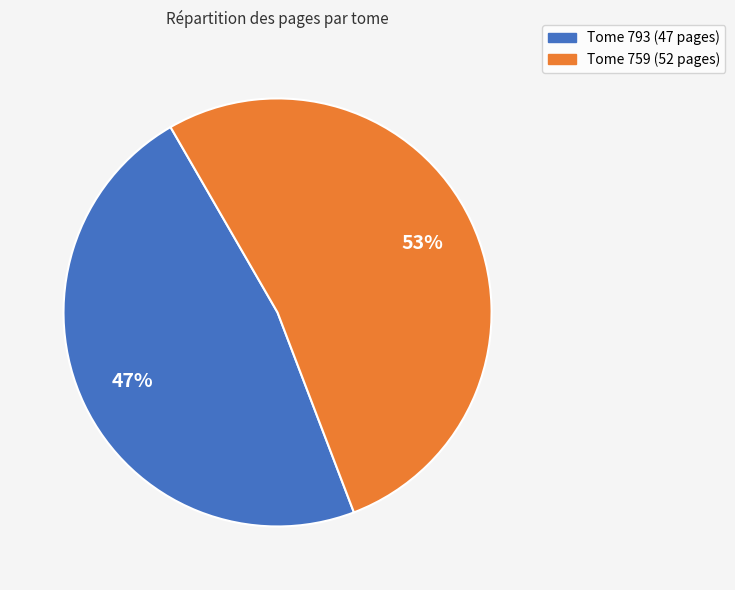

Is there any slice that represents more than half of the pie?

Yes